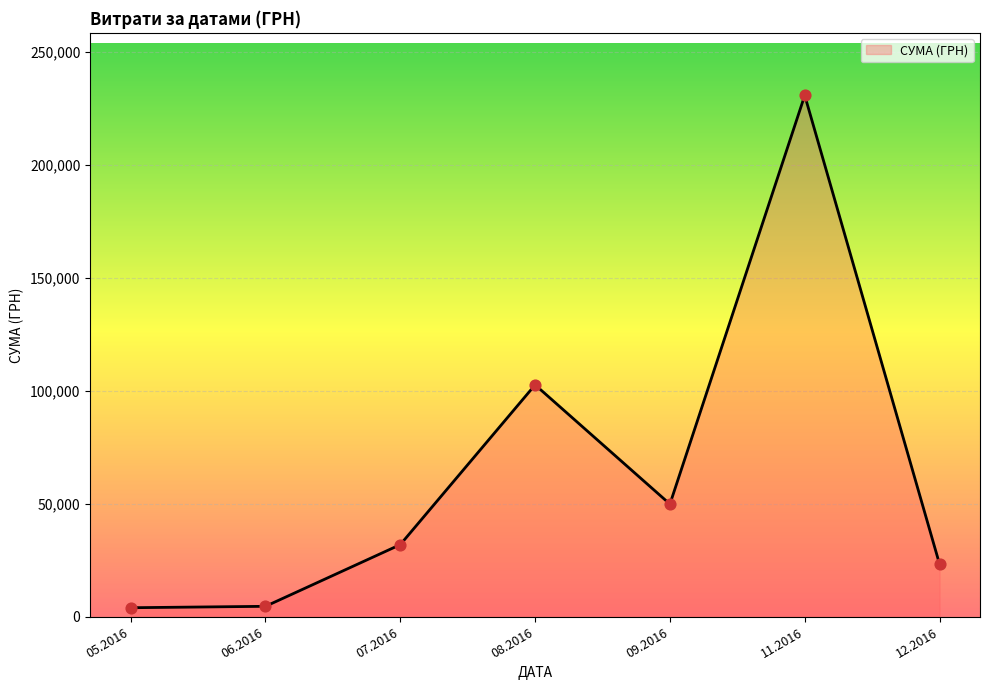

Between 12.2016 and 07.2016, which is larger?

07.2016